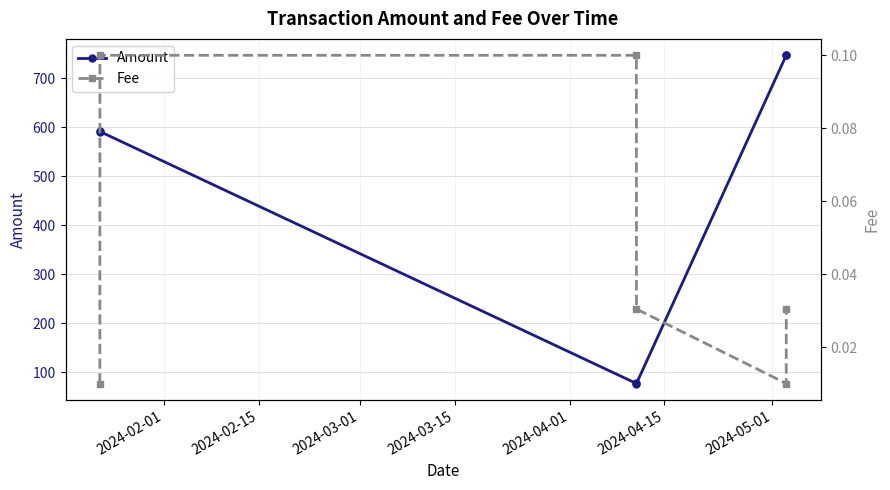

What is the lowest value of the Amount series?

76.7